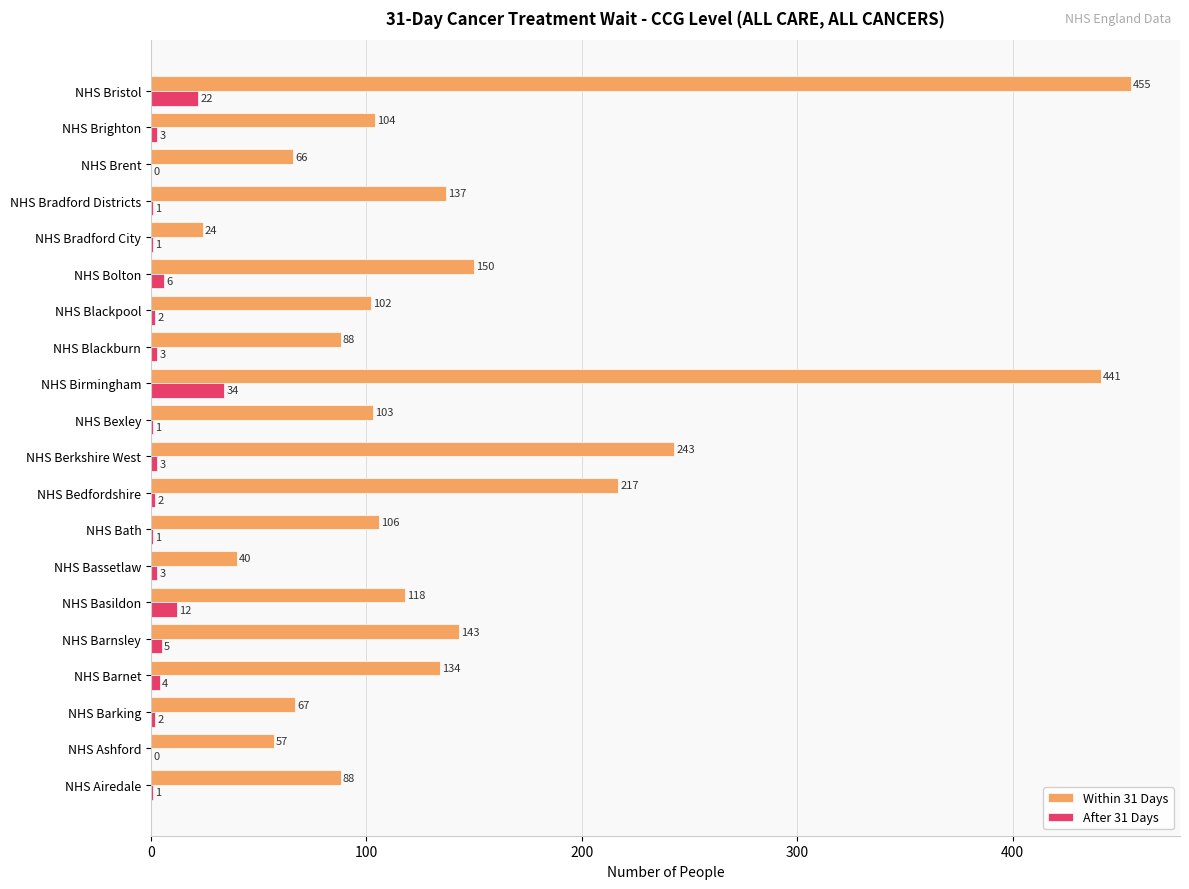

The After 31 Days series shows 15 at NHS Brent. True or false?

False